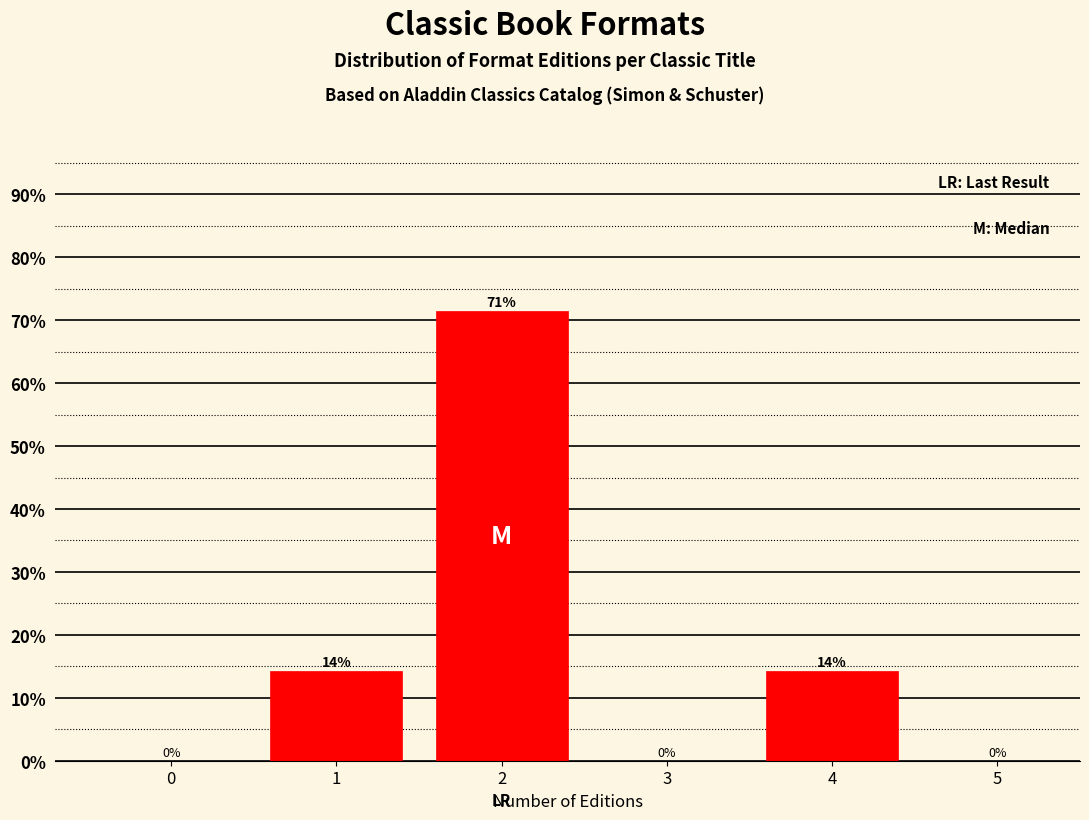

Between 4 and 5, which is larger?

4